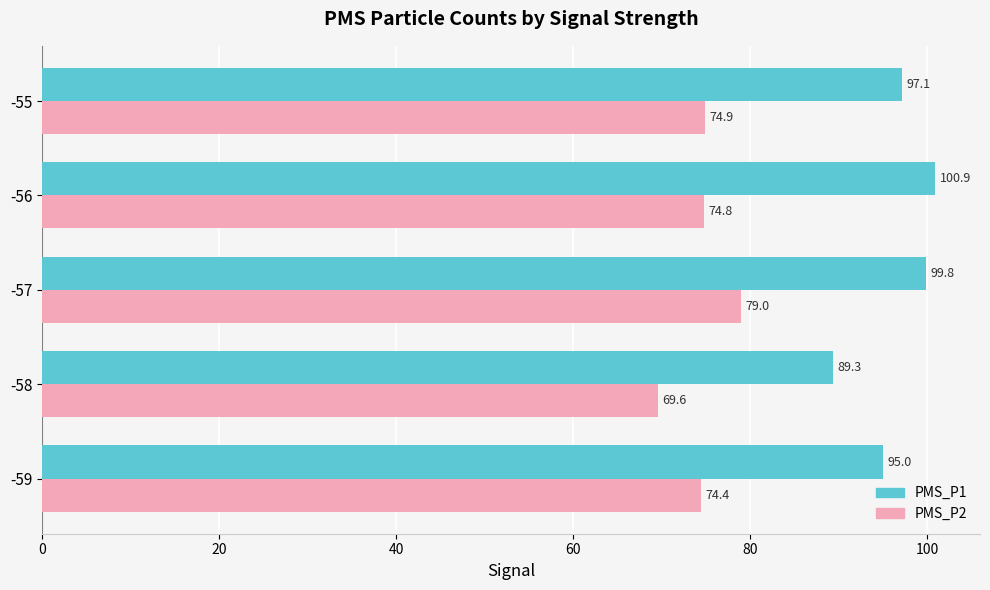

List the series in order of their overall mean, lowest first.

PMS_P2, PMS_P1